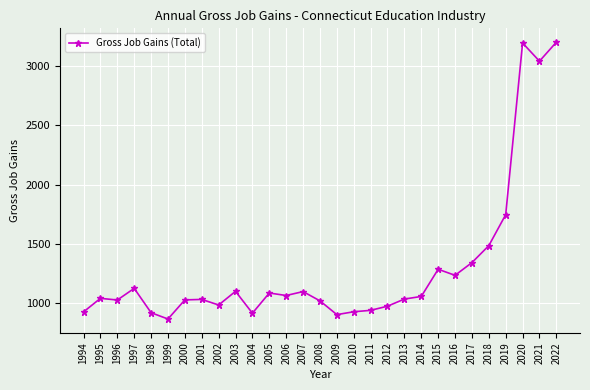

True or false: the data has more than 0 interior local peaks.

True